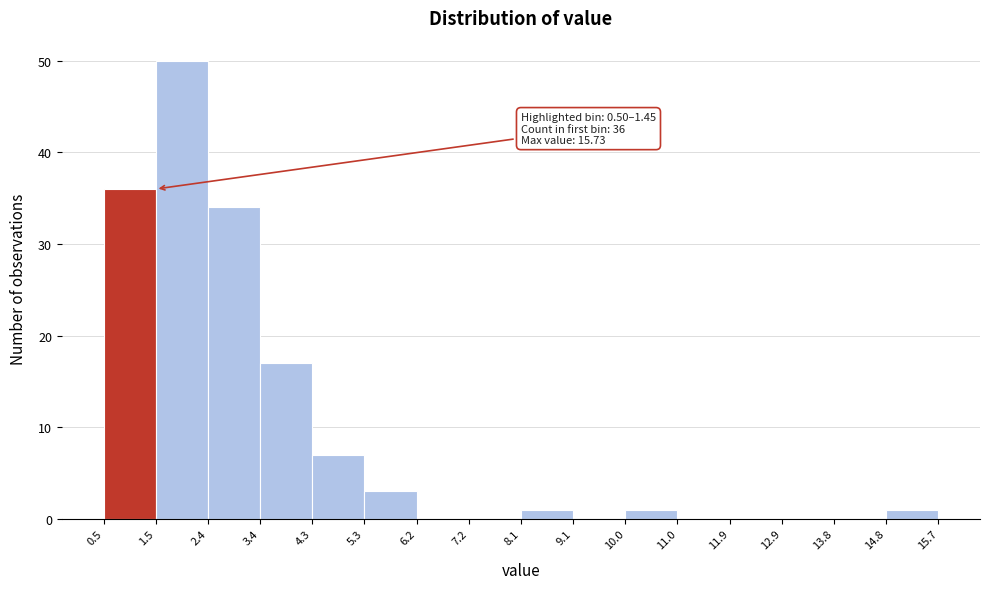

Over which range of the x-axis is the bar tallest?

1.5 to 2.4